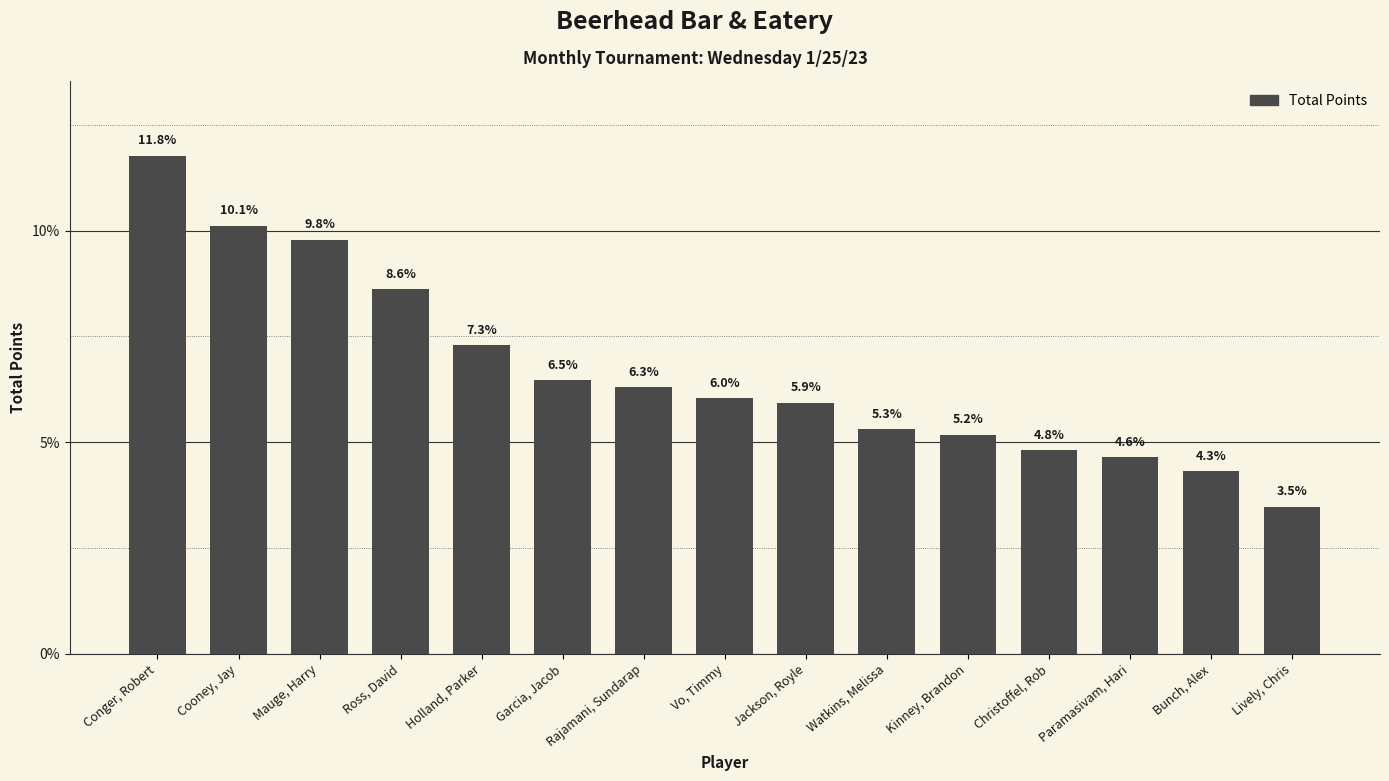

Rank the categories by value from highest to lowest.

Conger, Robert, Cooney, Jay, Mauge, Harry, Ross, David, Holland, Parker, Garcia, Jacob, Rajamani, Sundarap, Vo, Timmy, Jackson, Royle, Watkins, Melissa, Kinney, Brandon, Christoffel, Rob, Paramasivam, Hari, Bunch, Alex, Lively, Chris